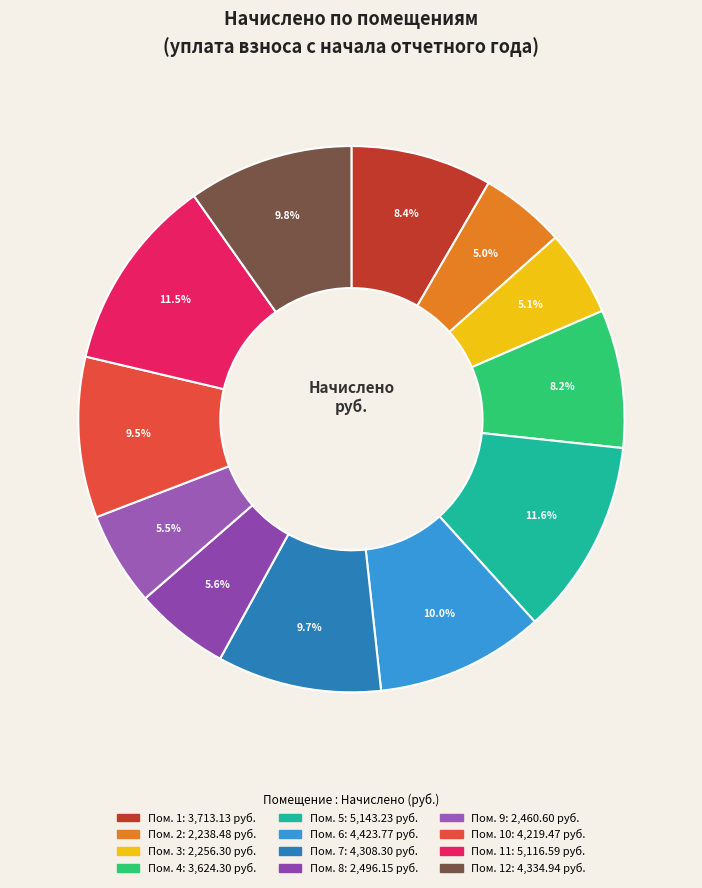

Which category has the smallest portion of the pie?

2